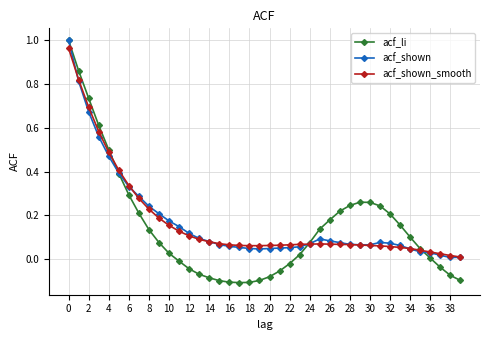

Which series has the largest range (max minus min)?

acf_li